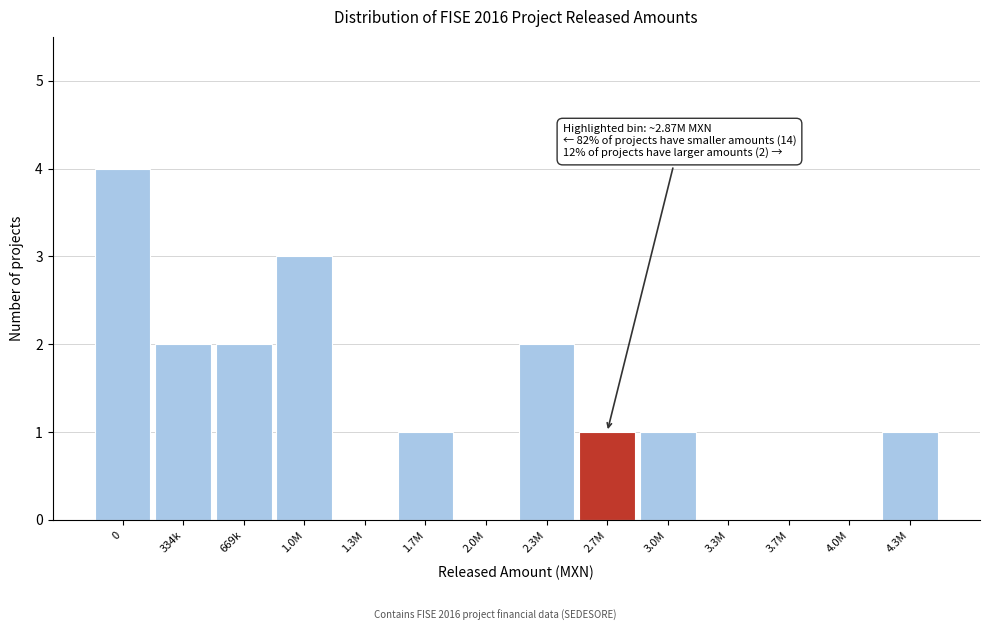

Reading right to left, extract all data points from this chart.

4.3M=1	4.0M=0	3.7M=0	3.3M=0	3.0M=1	2.7M=1	2.3M=2	2.0M=0	1.7M=1	1.3M=0	1.0M=3	669k=2	334k=2	0=4